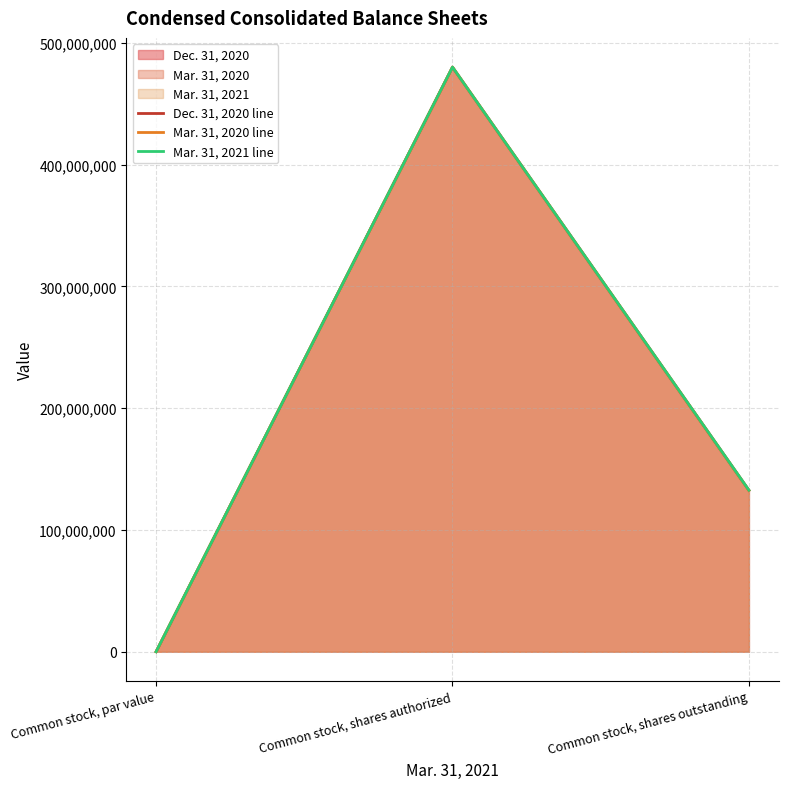

What position from the right is Common stock, shares authorized?

2